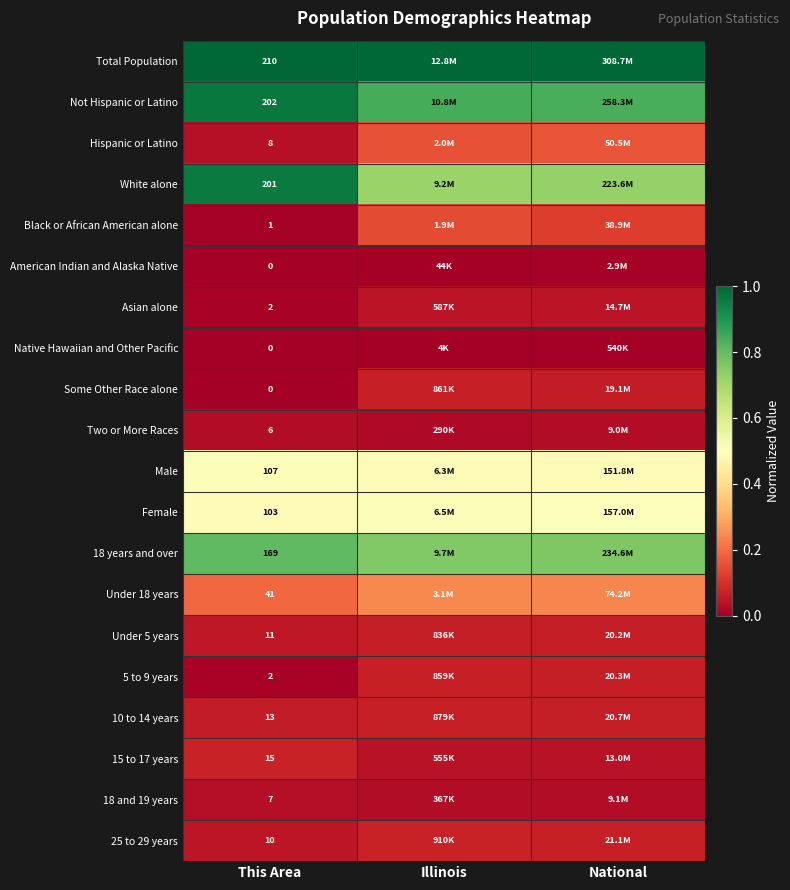

What is the maximum value shown in the chart?

1.0